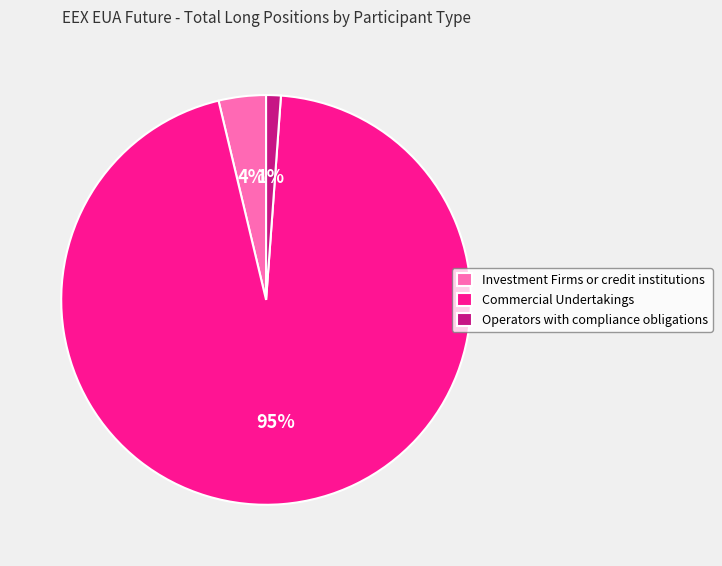

Is the sum of Commercial Undertakings and Operators with compliance obligations greater than half?

Yes